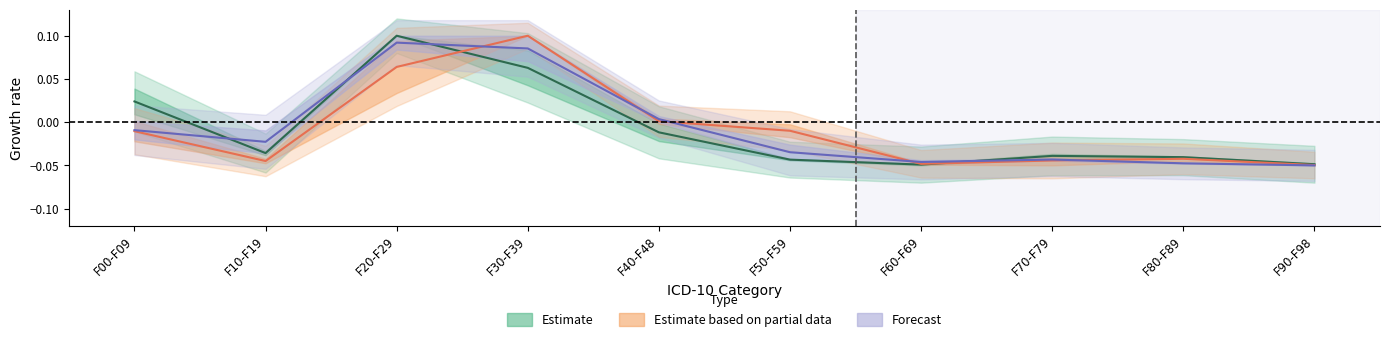

Which has a higher value, F60-F69 or F40-F48?

F40-F48